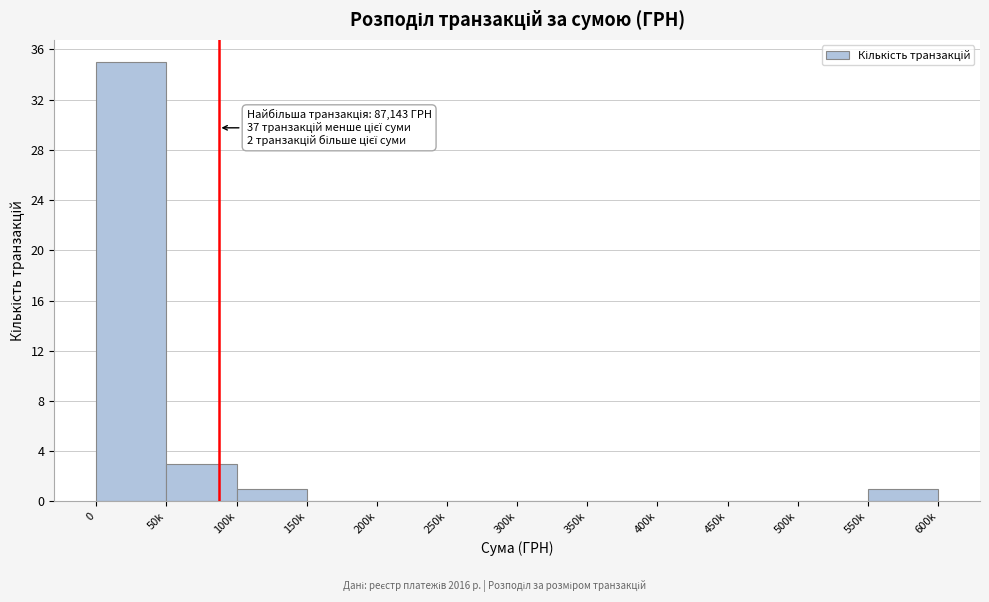

Reading right to left, transcribe all the data shown in this chart.

550k=1	500k=0	450k=0	400k=0	350k=0	300k=0	250k=0	200k=0	150k=0	100k=1	50k=3	0=35